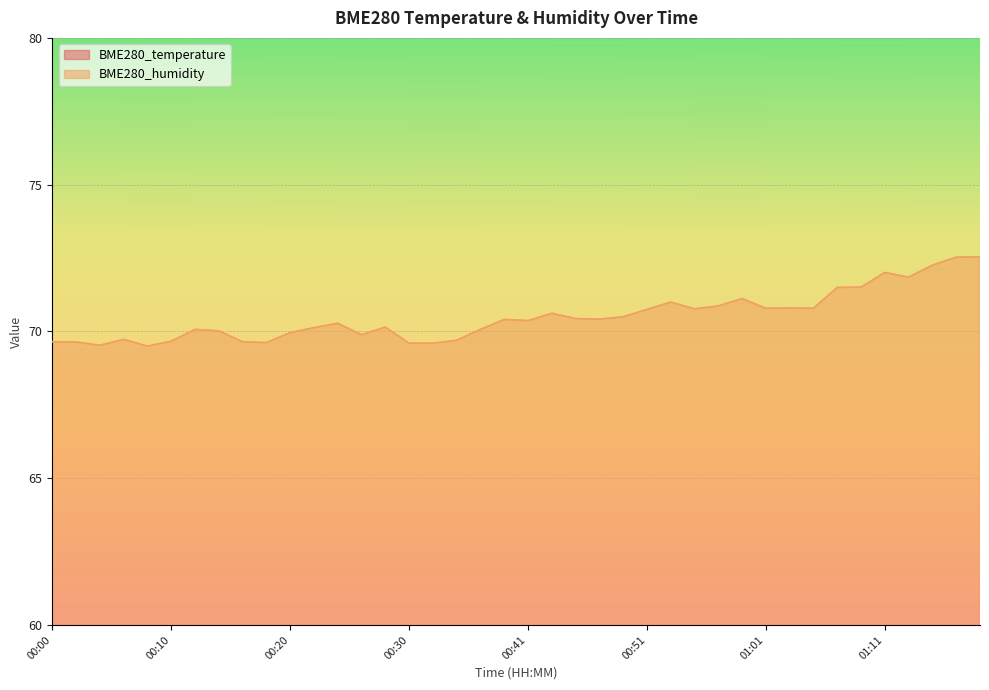

Reading right to left, list all the values displayed in this chart.

BME280_temperature: 01:19=12.7	01:17=12.7	01:15=12.8	01:13=12.7	01:11=12.8	01:09=12.8	01:07=12.8	01:05=12.8	01:03=12.8	01:01=12.8	00:59=12.8	00:57=12.7	00:55=12.7	00:53=12.8	00:51=12.8	00:49=12.8	00:47=12.9	00:45=12.8	00:43=12.8	00:41=12.8	00:39=12.8	00:37=12.9	00:35=12.9	00:33=12.9	00:30=12.9	00:28=12.9	00:26=12.9	00:24=12.9	00:22=12.8	00:20=12.8	00:18=12.8	00:16=12.7	00:14=12.6	00:12=12.6	00:10=12.5	00:08=12.6	00:06=12.7	00:04=12.6	00:02=12.6	00:00=12.7
BME280_humidity: 01:19=72.5	01:17=72.5	01:15=72.3	01:13=71.8	01:11=72.0	01:09=71.5	01:07=71.5	01:05=70.8	01:03=70.8	01:01=70.8	00:59=71.1	00:57=70.9	00:55=70.8	00:53=71.0	00:51=70.8	00:49=70.5	00:47=70.4	00:45=70.4	00:43=70.6	00:41=70.4	00:39=70.4	00:37=70.1	00:35=69.7	00:33=69.6	00:30=69.6	00:28=70.2	00:26=69.9	00:24=70.3	00:22=70.1	00:20=70.0	00:18=69.6	00:16=69.7	00:14=70.0	00:12=70.1	00:10=69.7	00:08=69.5	00:06=69.7	00:04=69.5	00:02=69.6	00:00=69.7